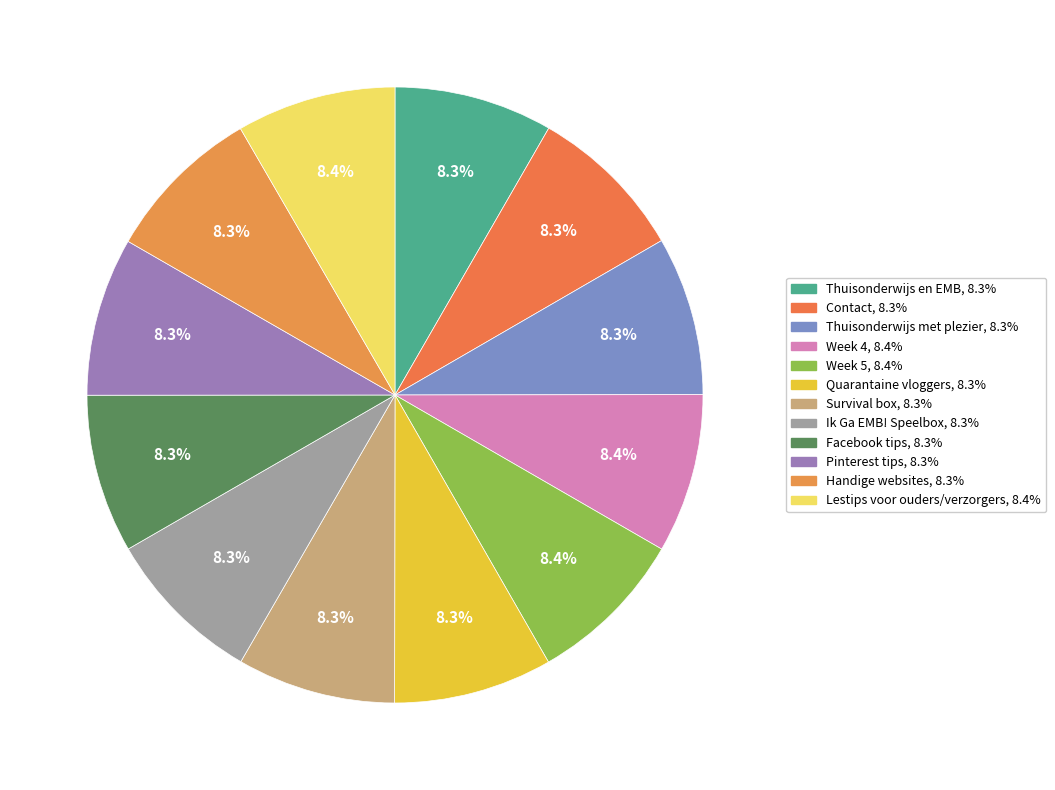

To the nearest percent, what is the combined percentage of Ik Ga EMB! Speelbox and Contact?

17%